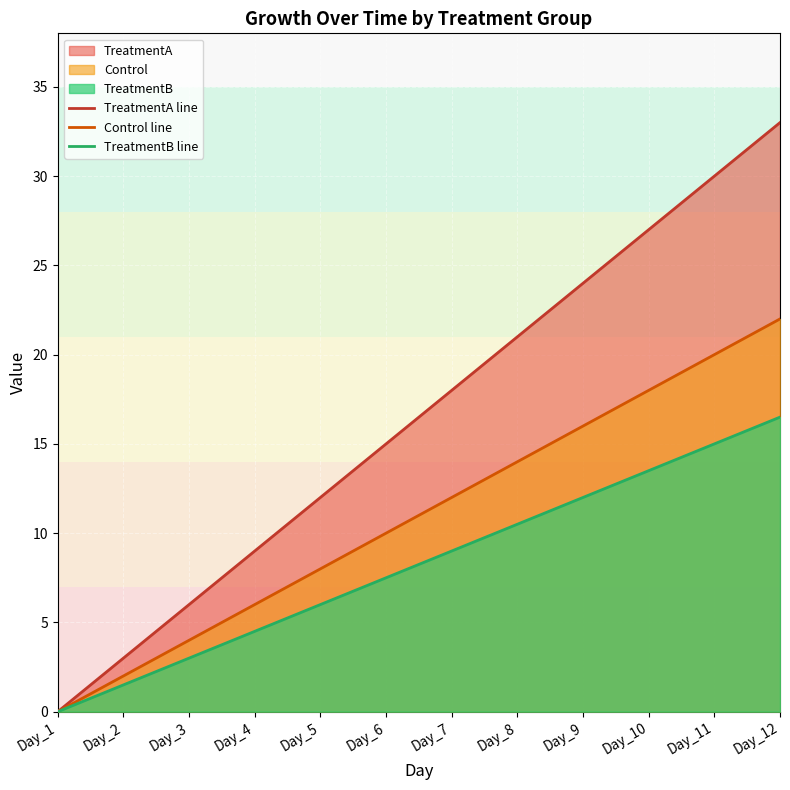

Read the TreatmentB line value at Day_12.

16.5